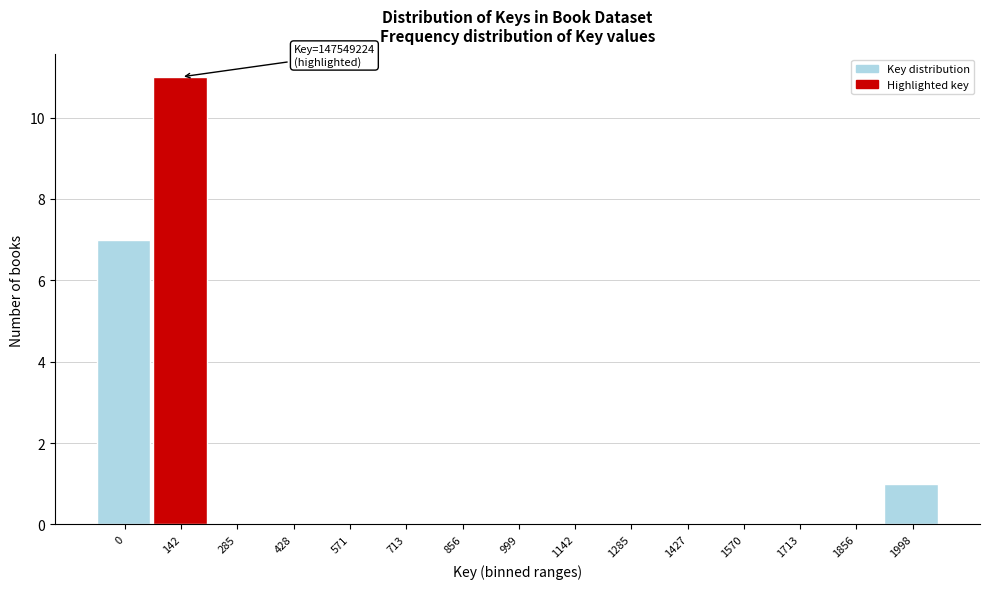

Reading left to right, what are all the values shown in this chart?

0=7	142=11	285=0	428=0	571=0	713=0	856=0	999=0	1142=0	1285=0	1427=0	1570=0	1713=0	1856=0	1998=1